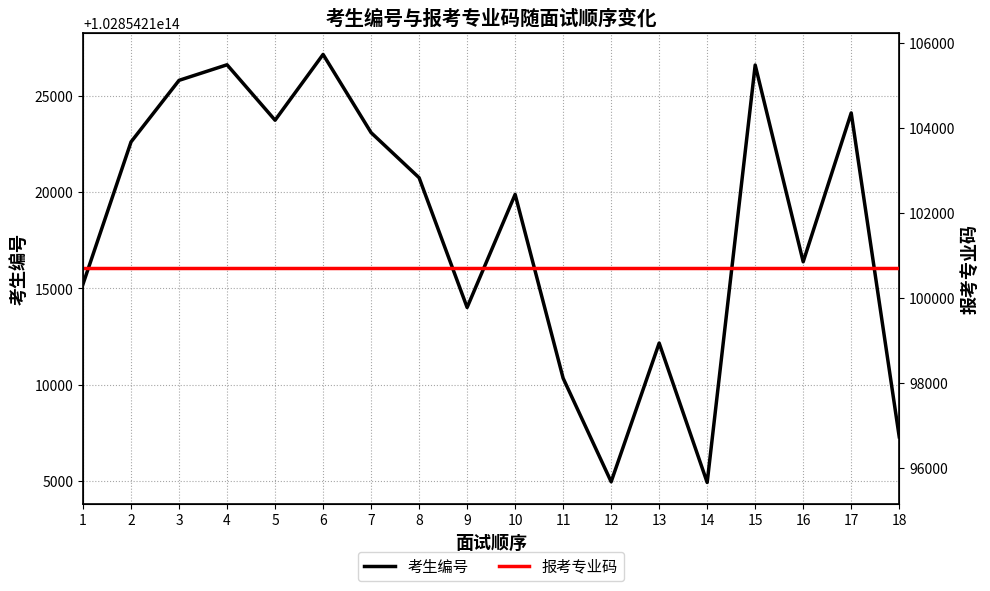

What is the maximum value for 报考专业码?

100700